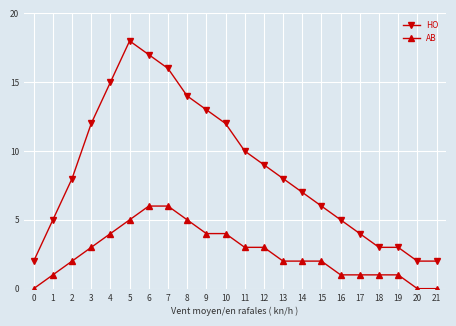

Rank the series by their maximum value, from lowest to highest.

AB, HO